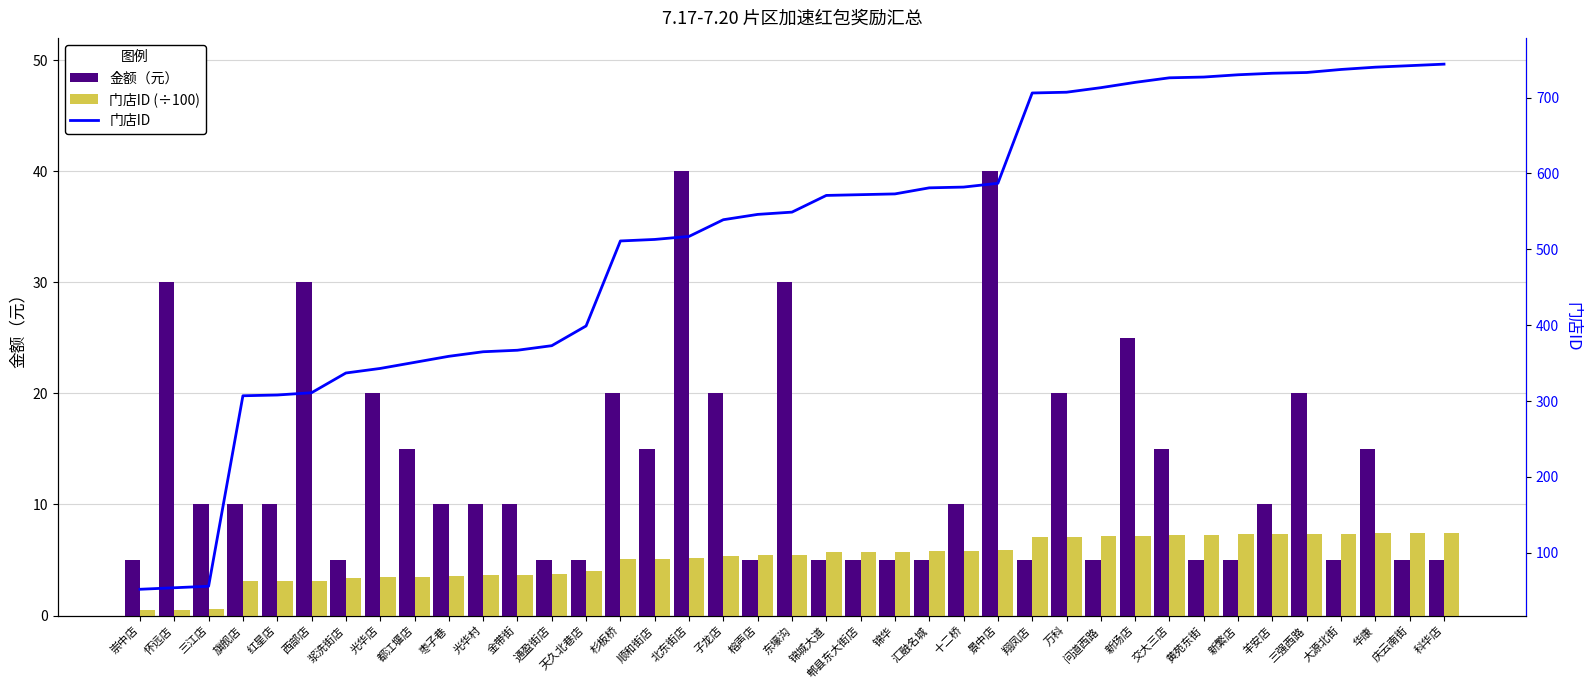

Where is 门店ID nearest to the value 398?

天久北巷店